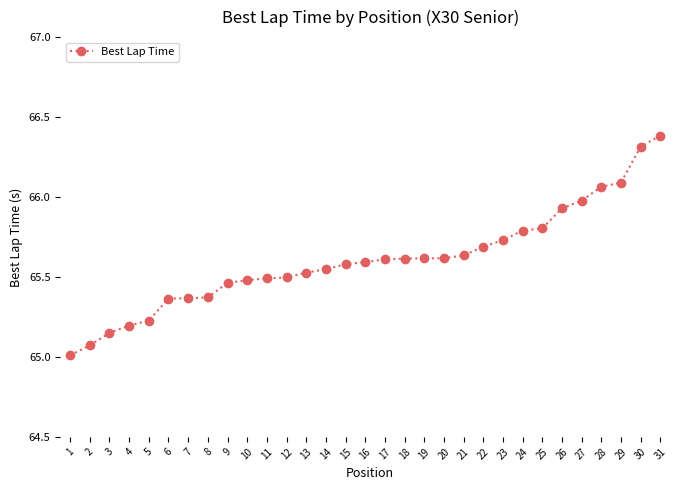

What is the sum of all values?

2033.8